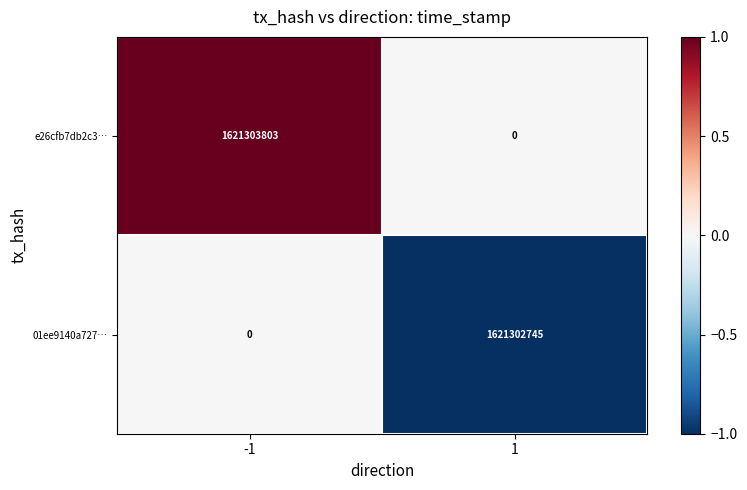

What value does the e26cfb7db2c3… series have at -1?

1621303803